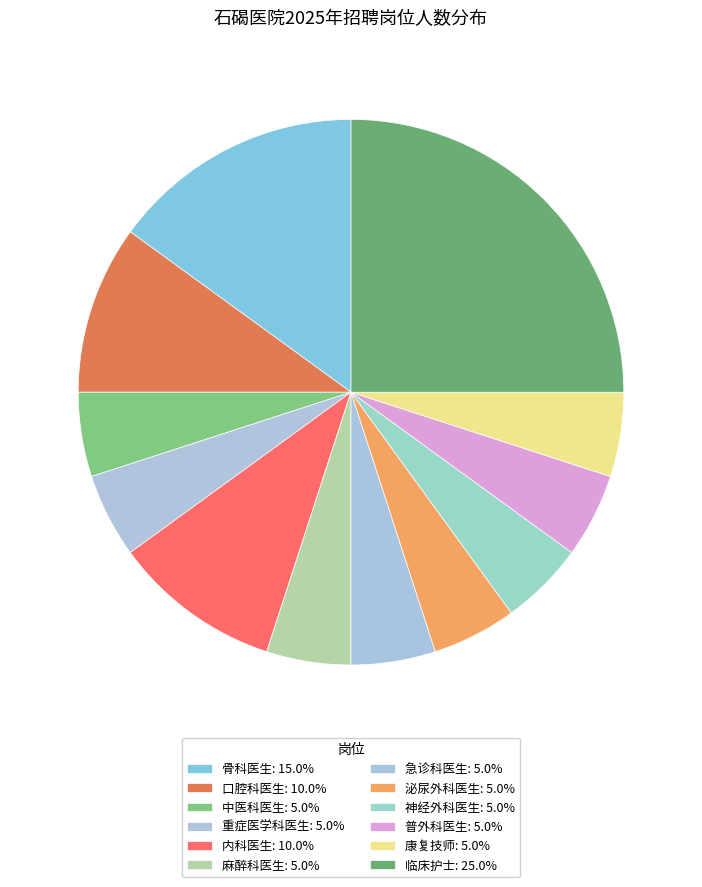

How many slices are in this pie chart?

12